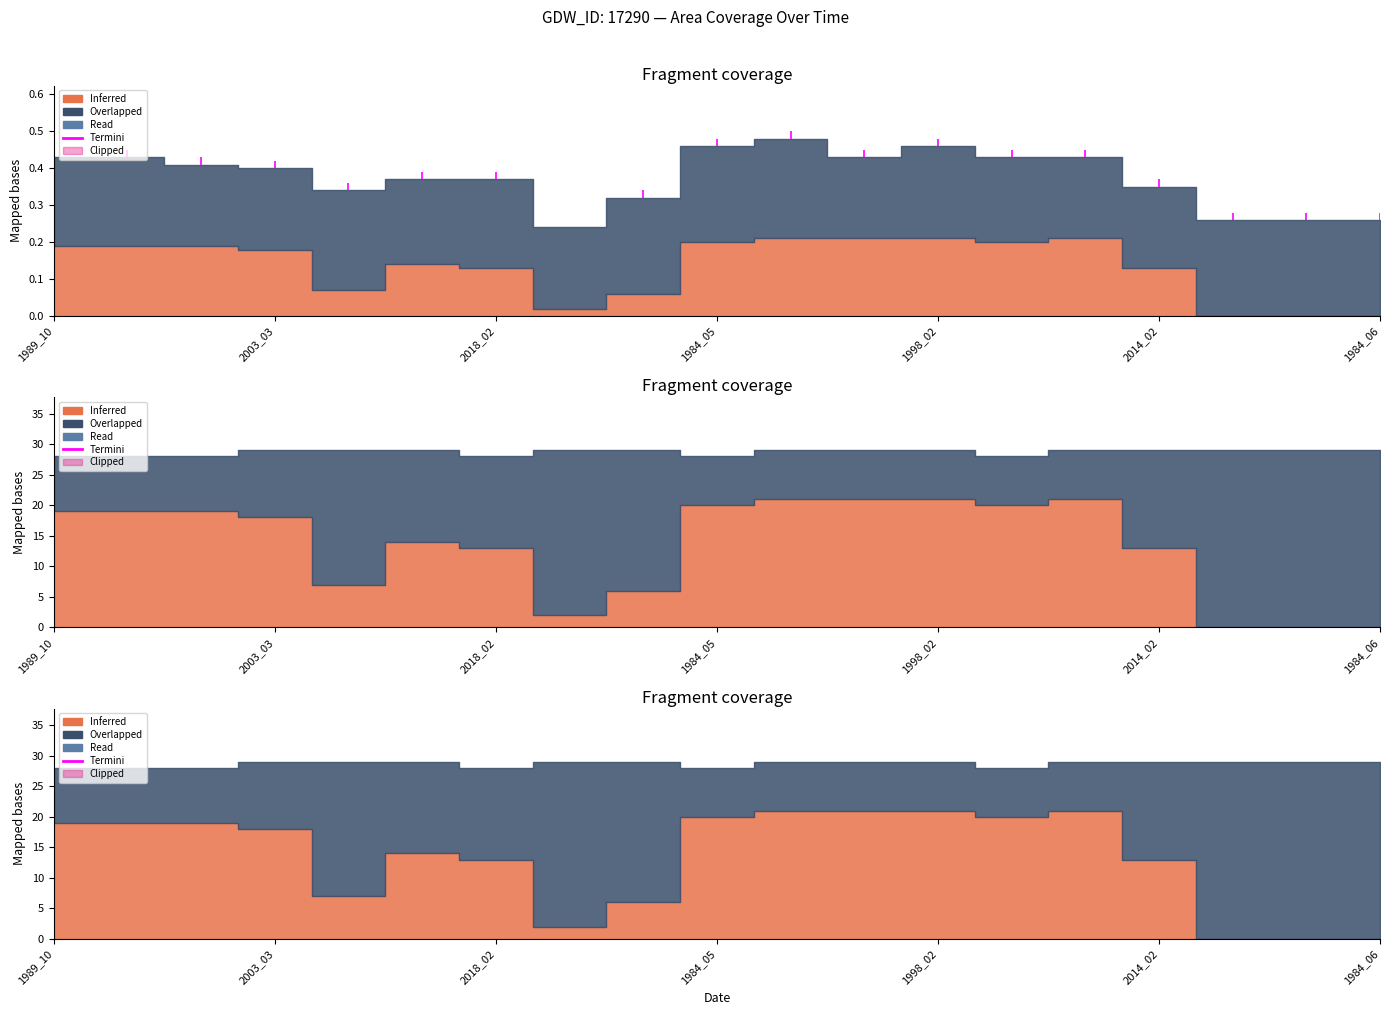

Between 2010_02 and 2013_02, which is larger?

2010_02